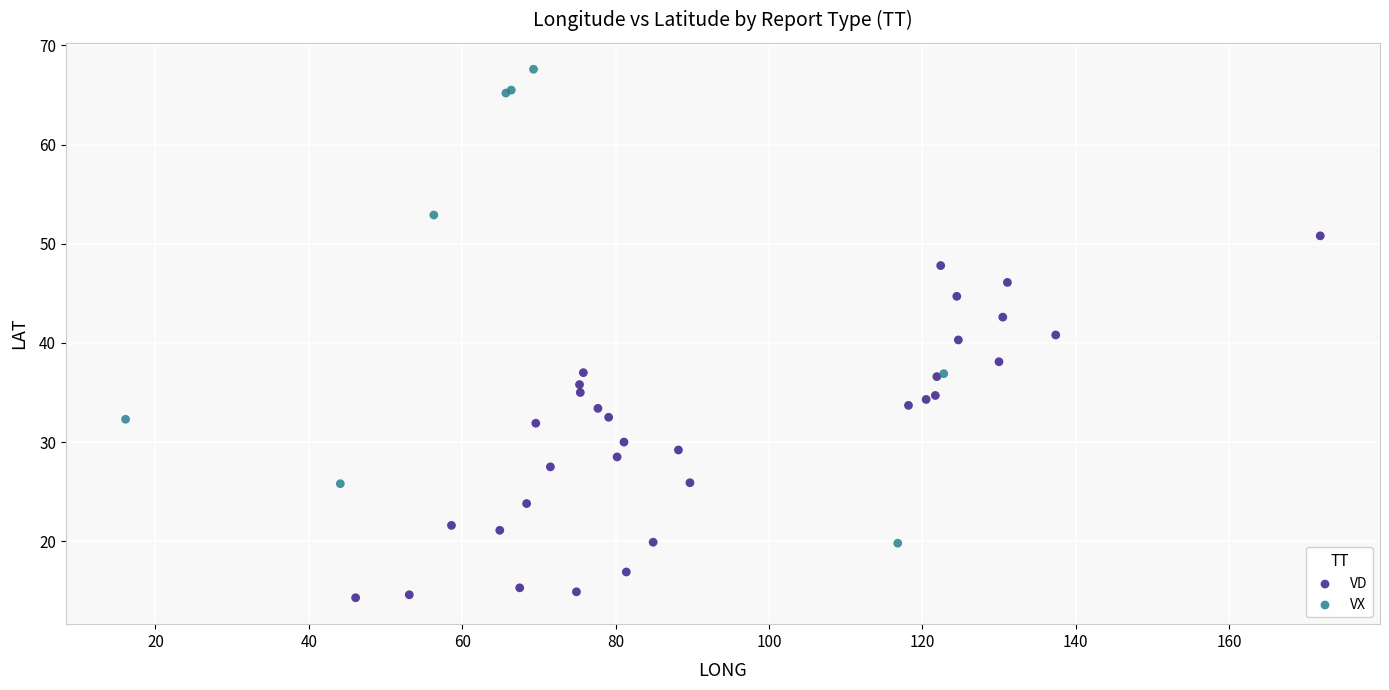

Which series contains the lowest Y value?

VD